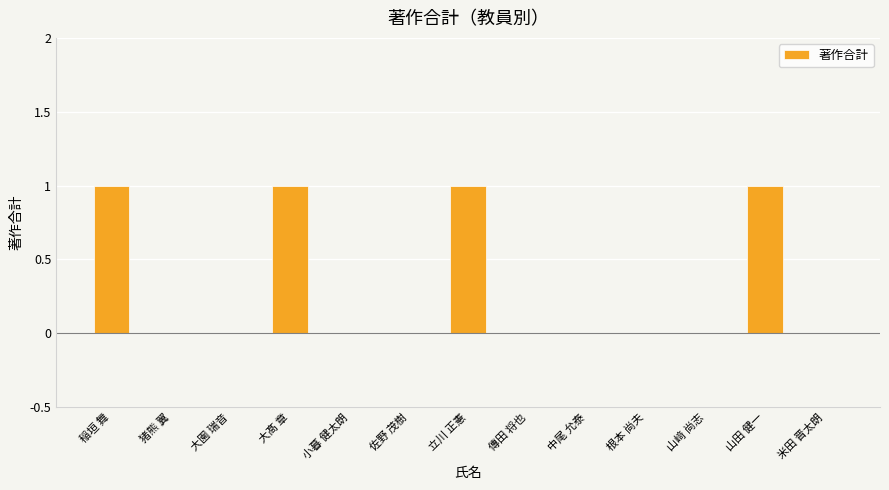

What is the change in value from 山﨑 尚志 to 山田 健一?

+1